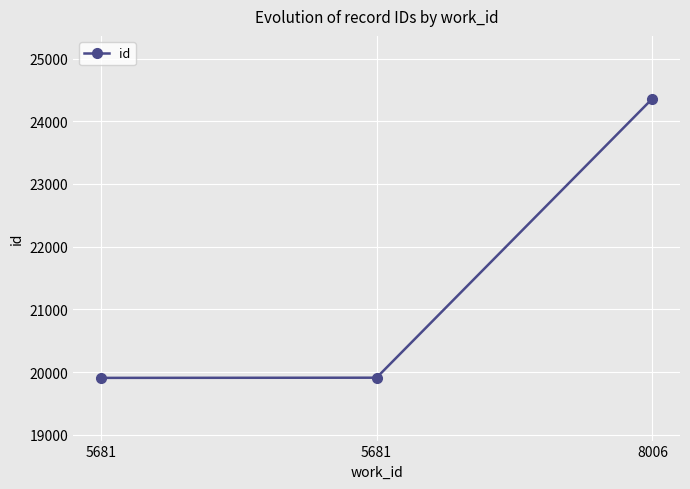

Which category has the lowest value across all series?

5681